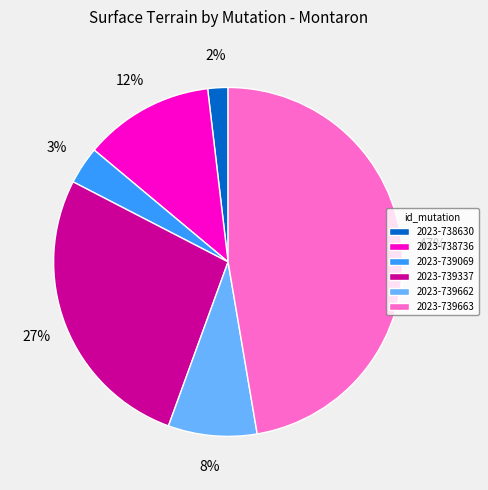

To the nearest percent, what is the combined percentage of 2023-739337 and 2023-739662?

35%